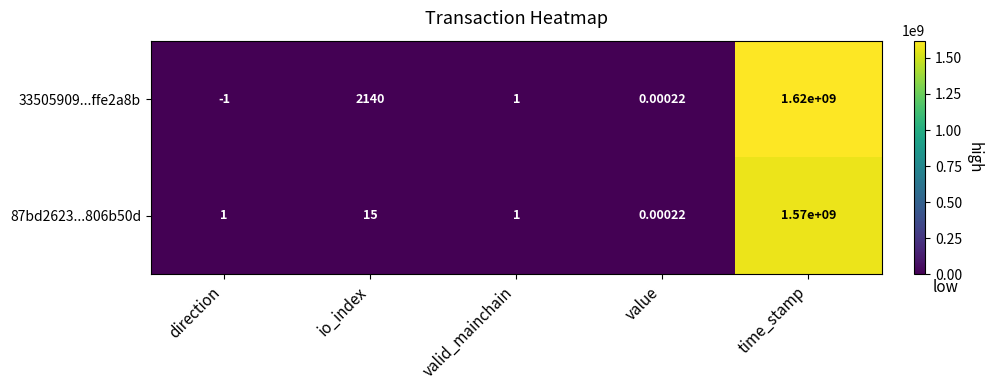

Which category has the lowest value in the 33505909...ffe2a8b series?

direction